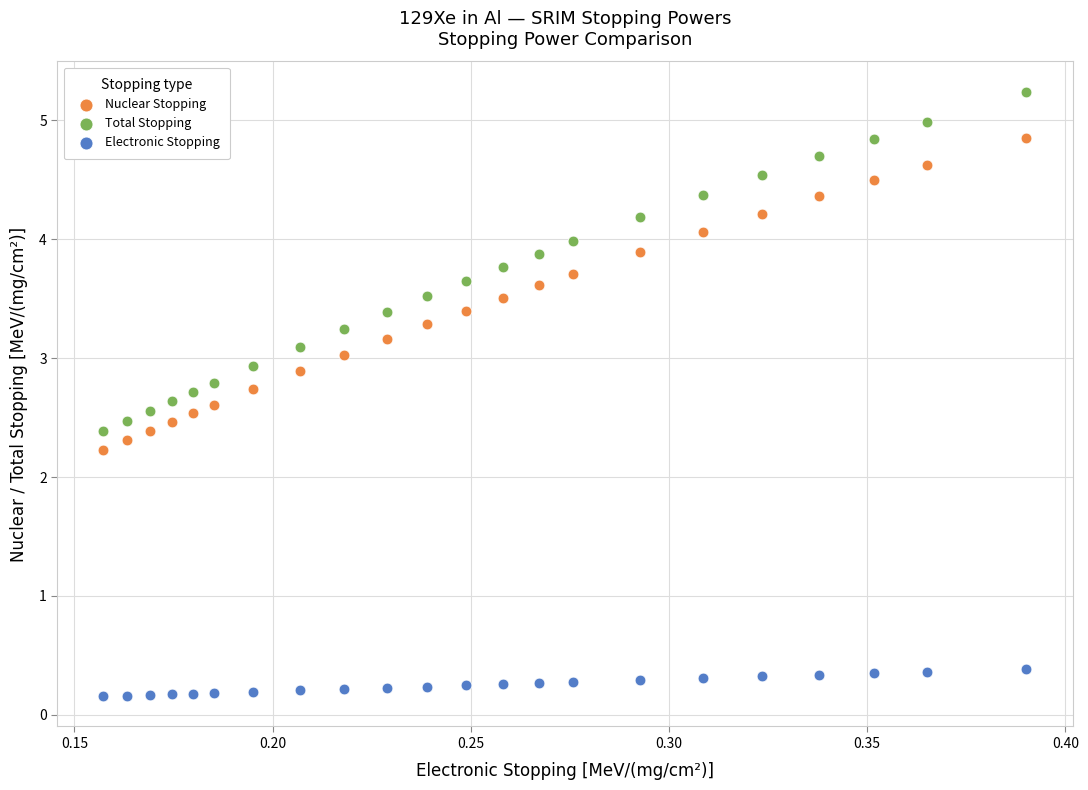

What are all the series names shown in the legend?

Nuclear Stopping, Total Stopping, Electronic Stopping